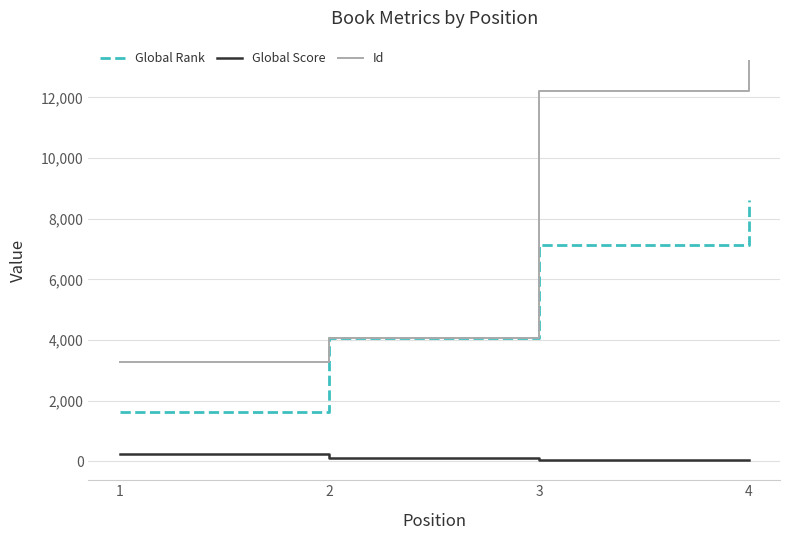

Between 1 and 4, which series saw the biggest shift?

Id